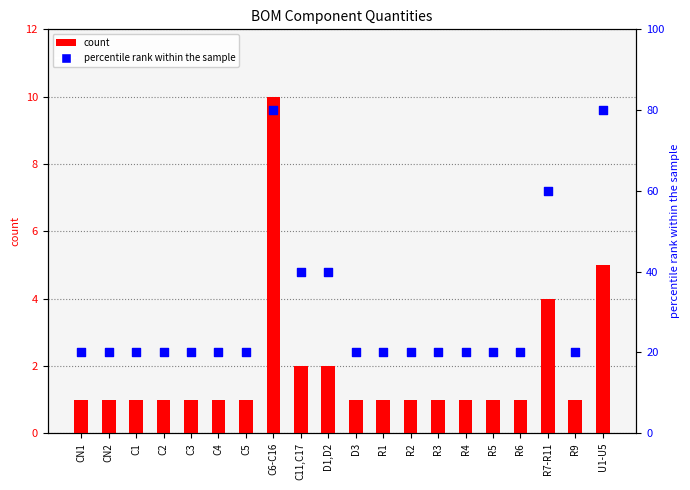

At how many categories does at least one series exceed 22?

5